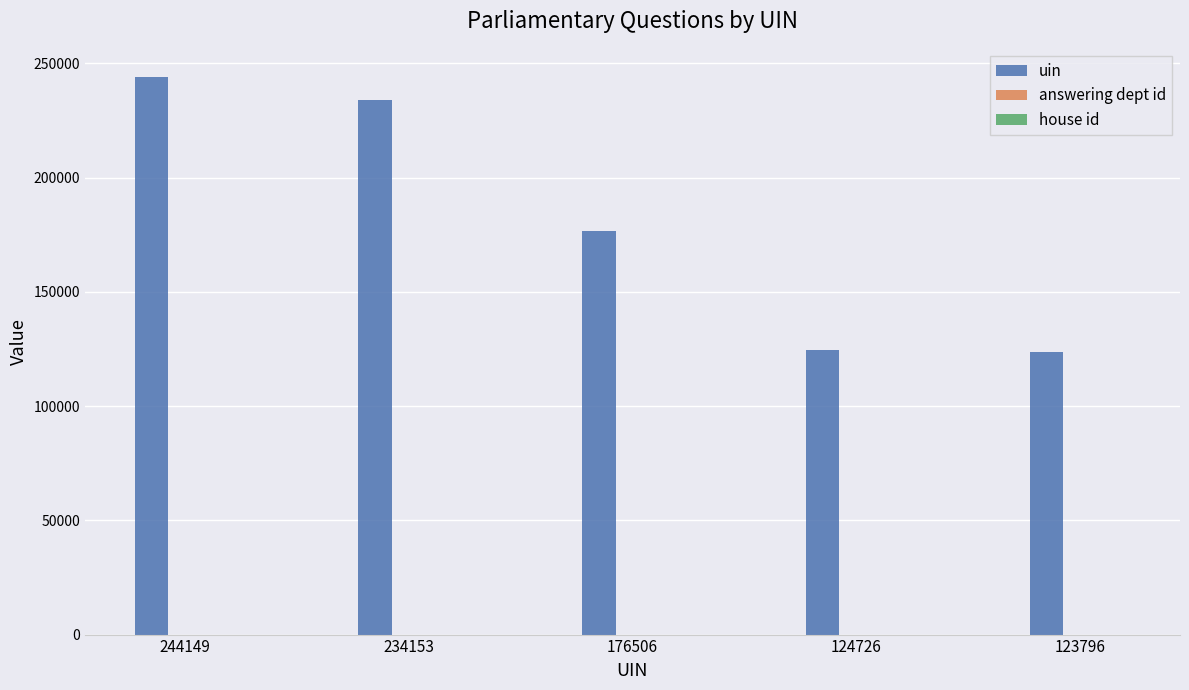

Count the number of categories in the chart.

5